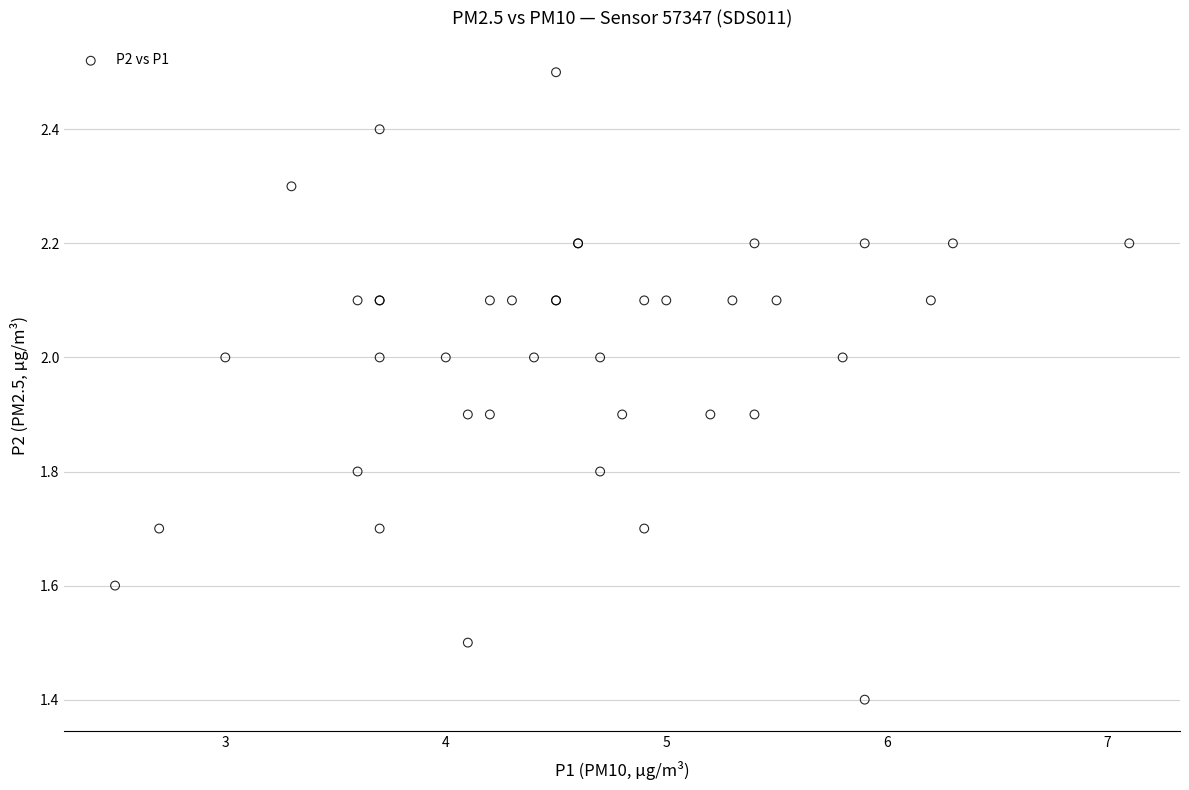

What Y value in the scatter plot is closest to 1?

1.4